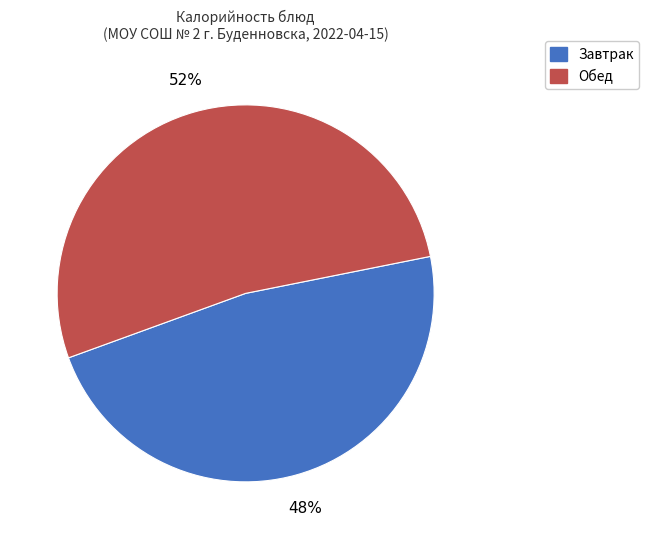

Is there a majority slice in this chart?

Yes